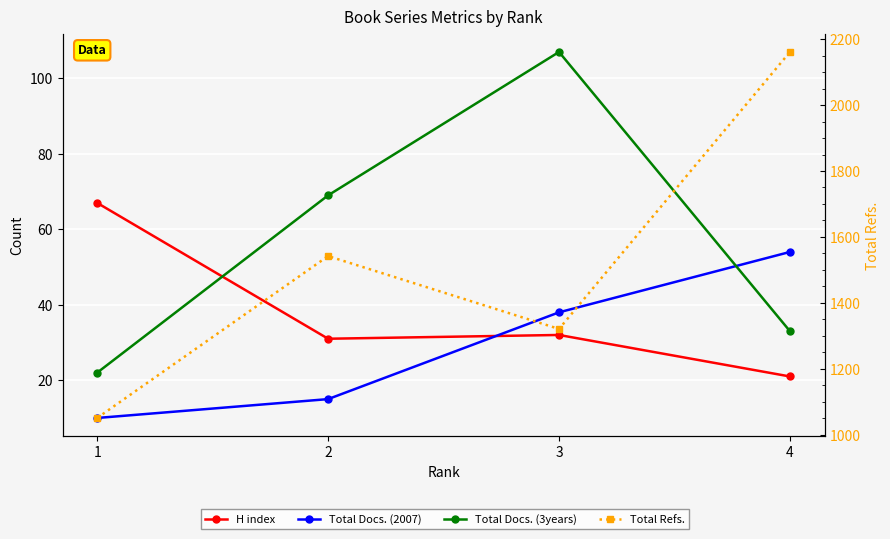

How many distinct data groups are displayed?

4